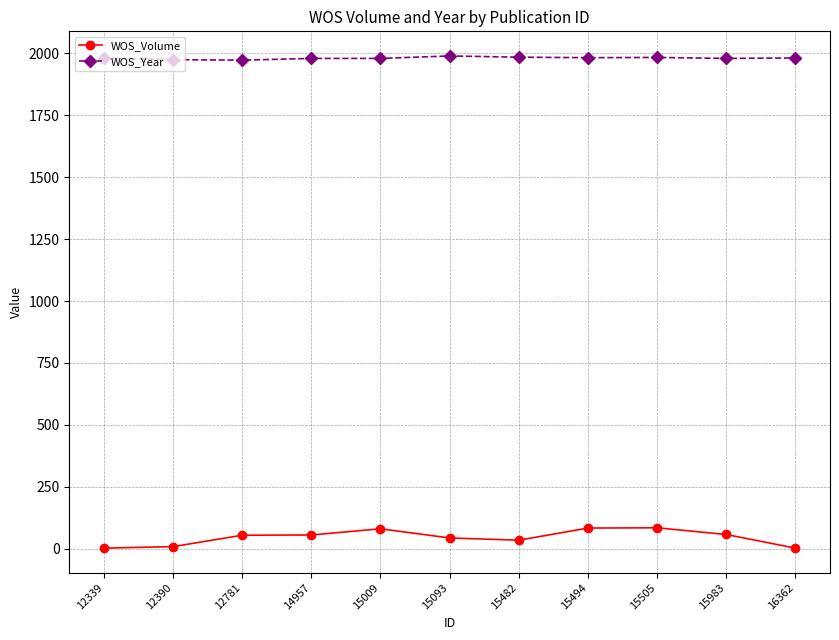

Which series has the widest spread of values?

WOS_Volume